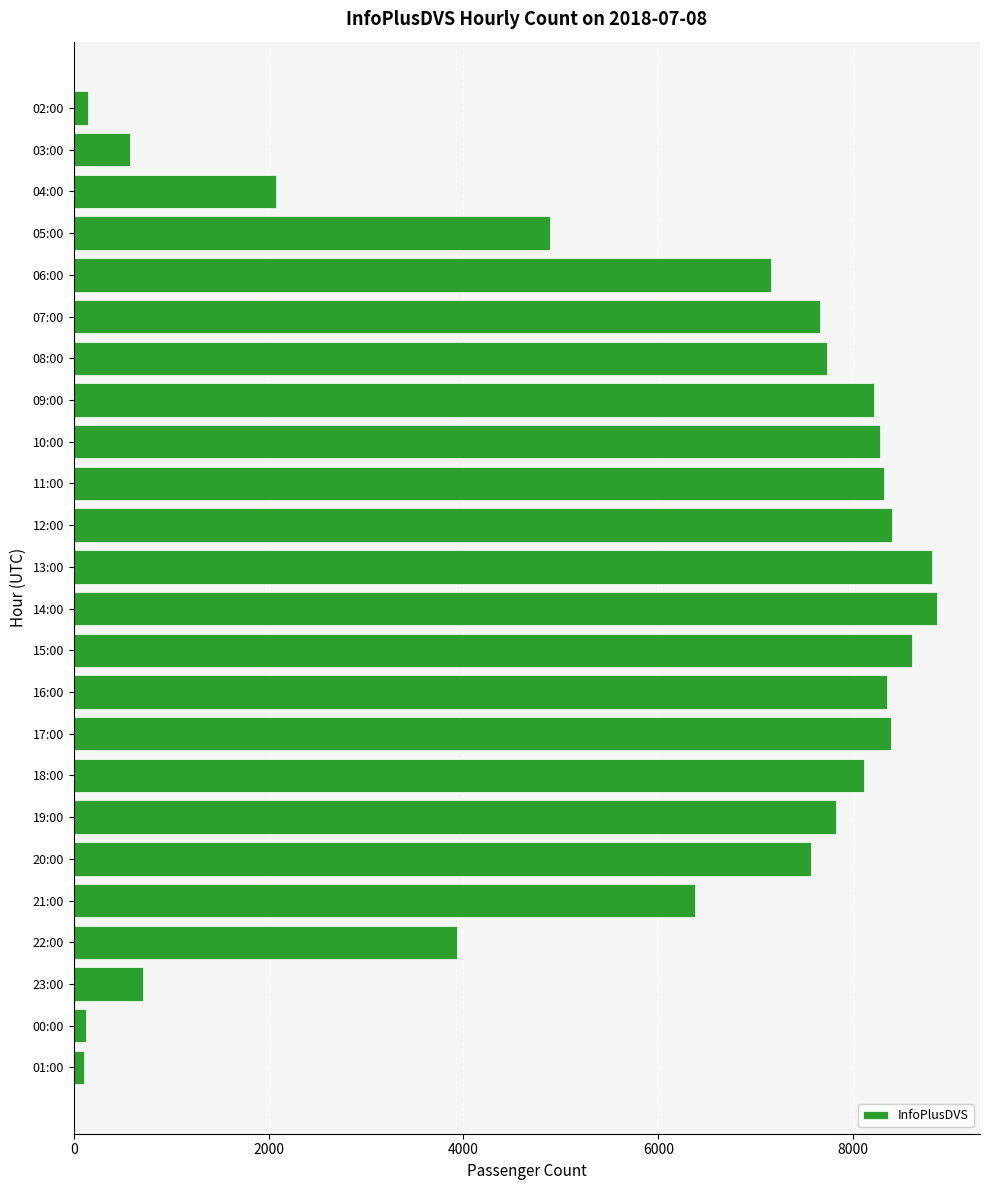

What is the average value?

5882